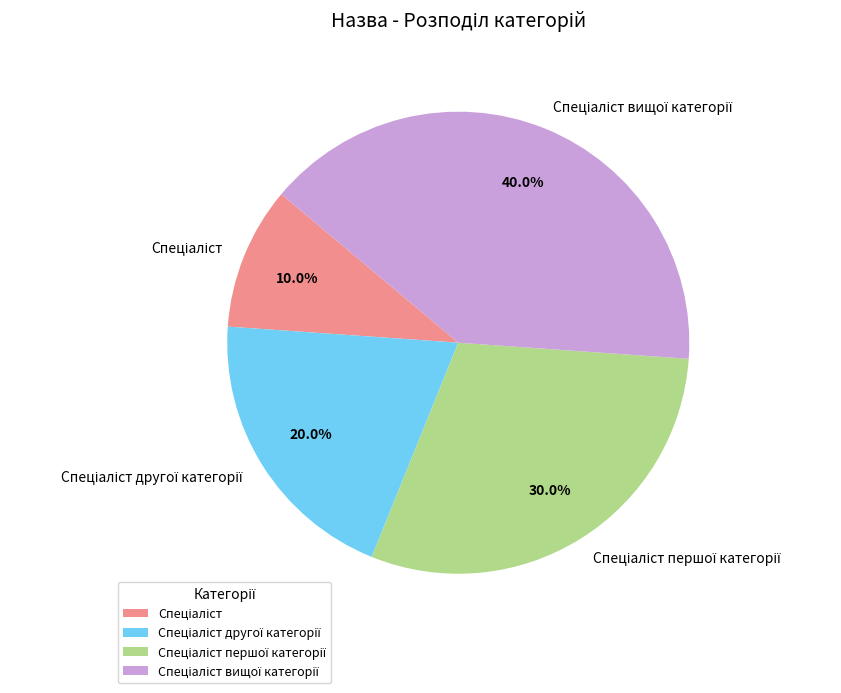

Does any single category account for the majority?

No